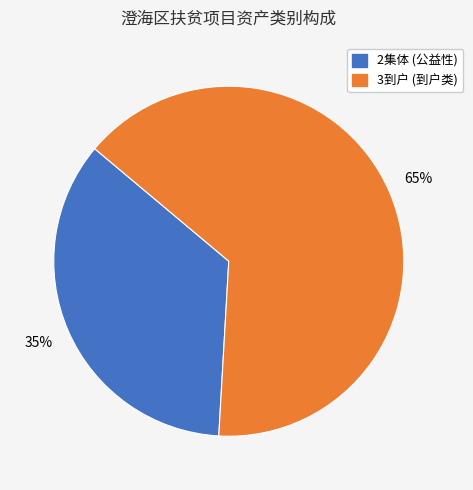

To the nearest percent, what is the difference between the largest and smallest slice percentages?

30%